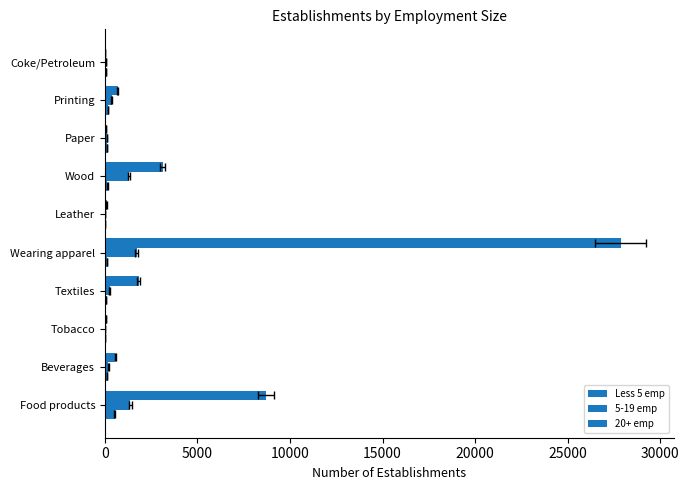

Reading left to right, extract all data points from this chart.

Less 5 emp: 8717	560	55	1814	27870	85	3115	73	691	22
5-19 emp: 1371	182	6	247	1719	12	1303	91	353	32
20+ emp: 519	104	1	57	95	13	132	97	147	38